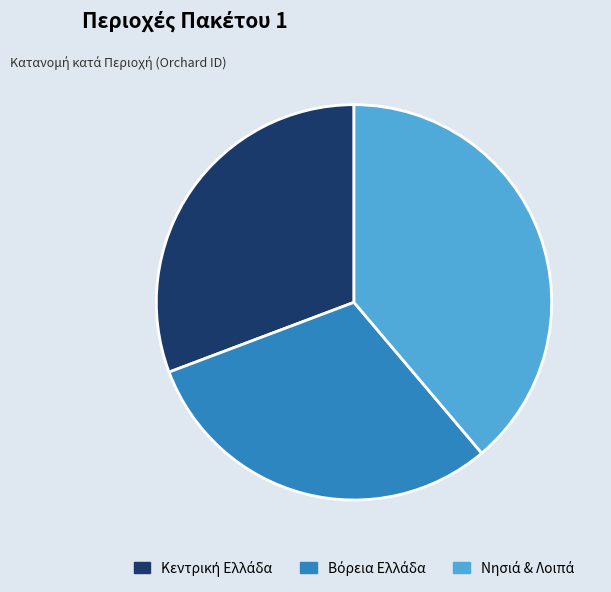

Is there any slice that represents more than half of the pie?

No